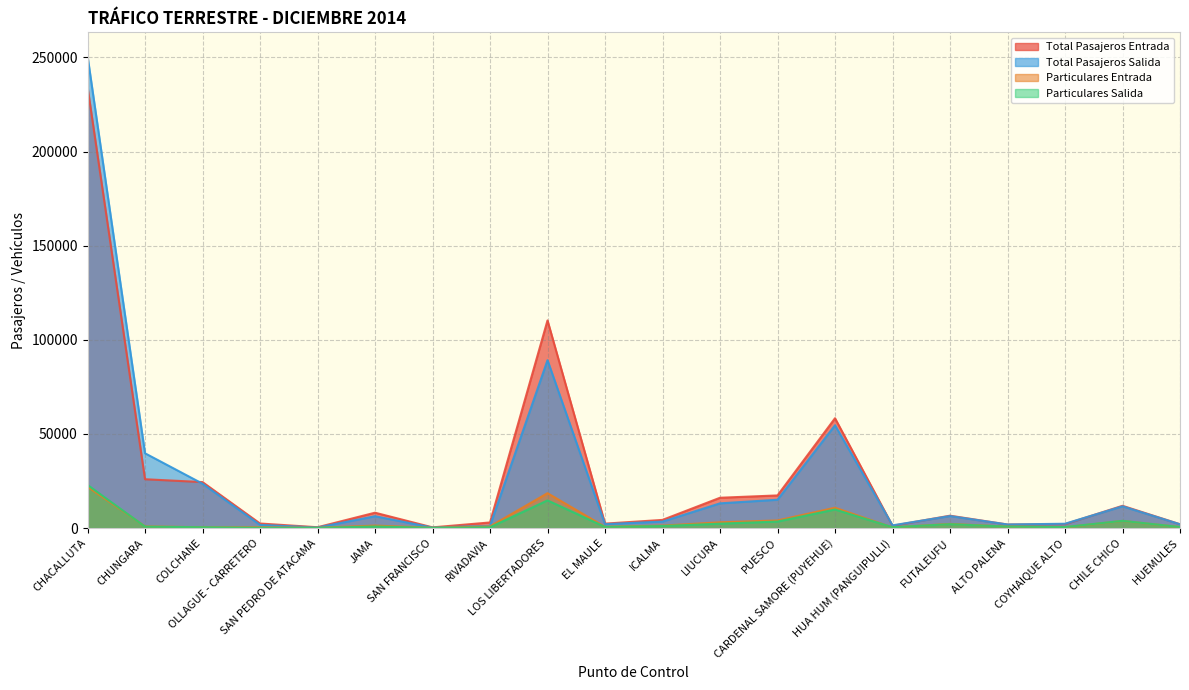

What is the average value of the Total Pasajeros Entrada series?

26654